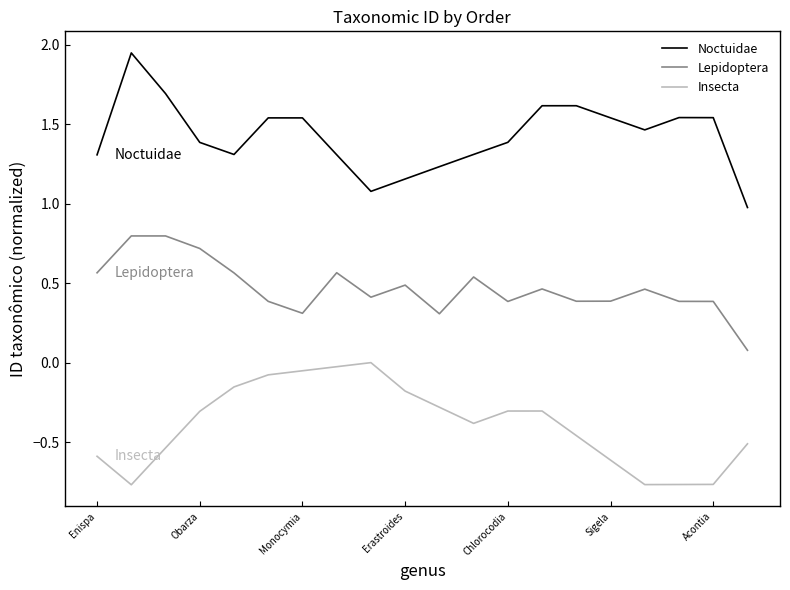

Which series has the largest total across all categories?

Noctuidae